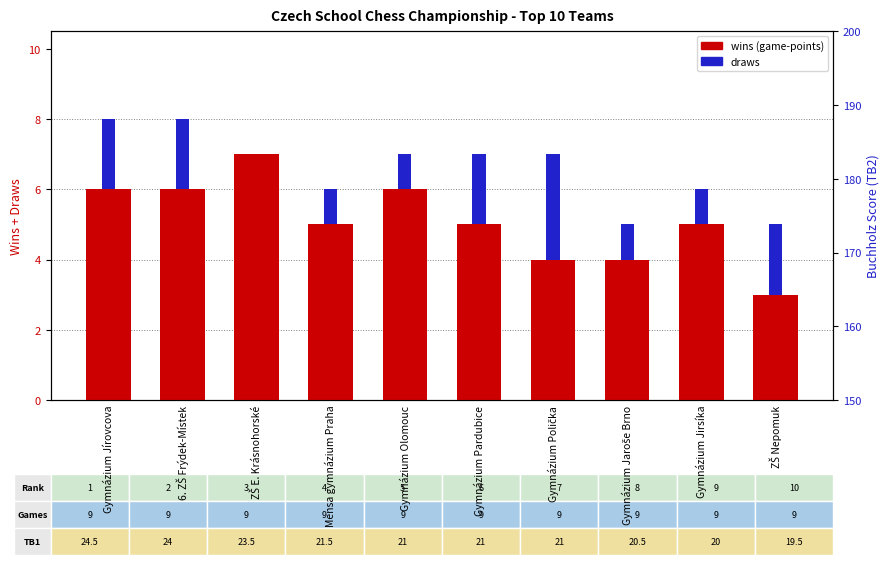

How many values in the draws series are below 2?

5